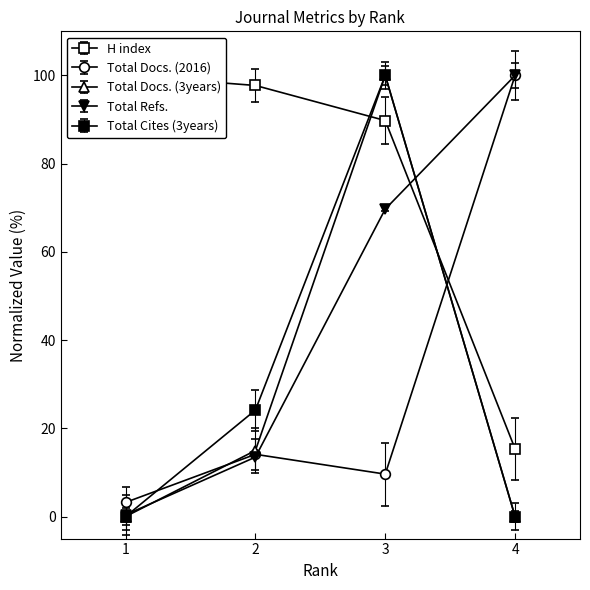

At which category is the sum across all series the highest?

3